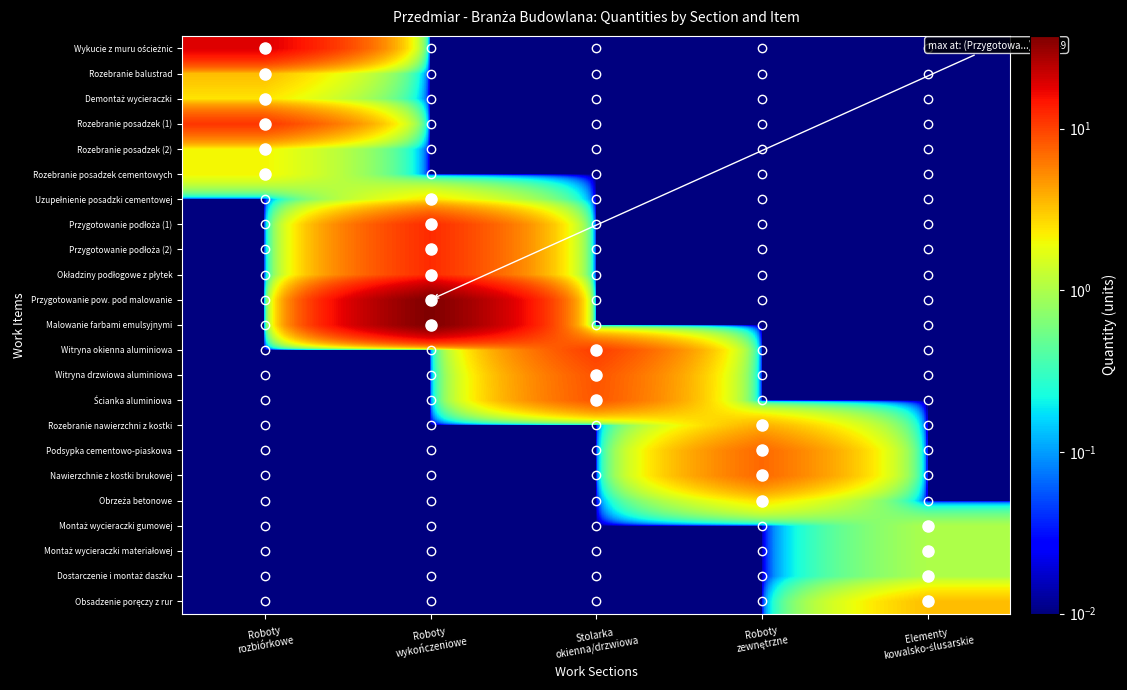

Between Roboty
wykończeniowe and Roboty
rozbiórkowe, which is larger?

Roboty
rozbiórkowe